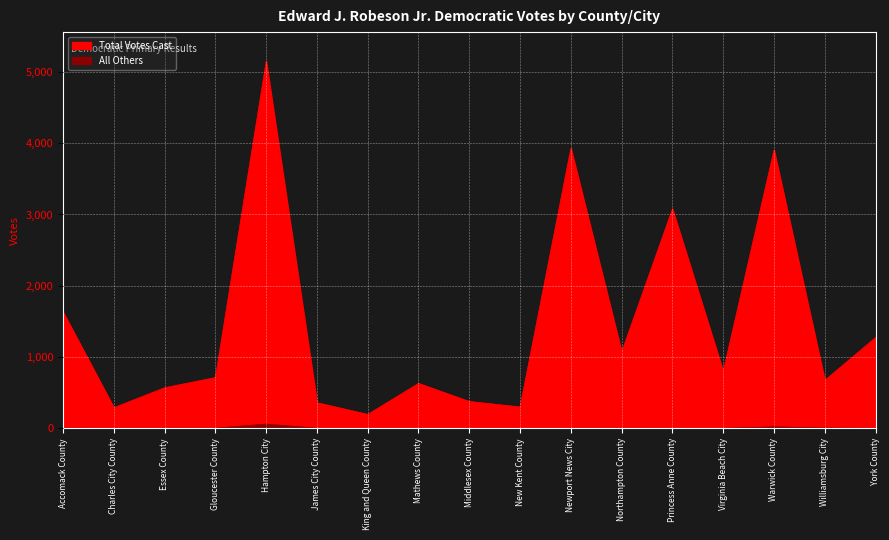

Which series changed the most between Middlesex County and Williamsburg City?

Total Votes Cast